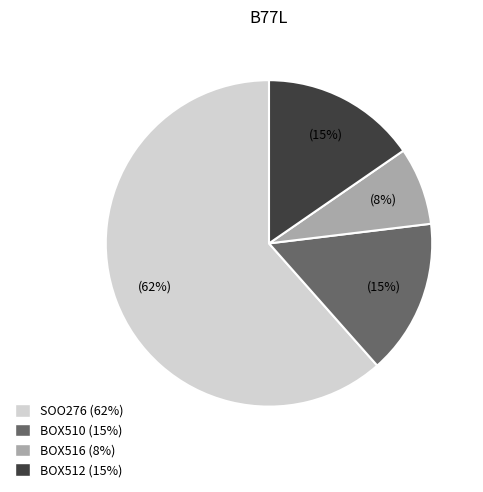

Combined, do BOX512 and BOX510 account for over 50%?

No